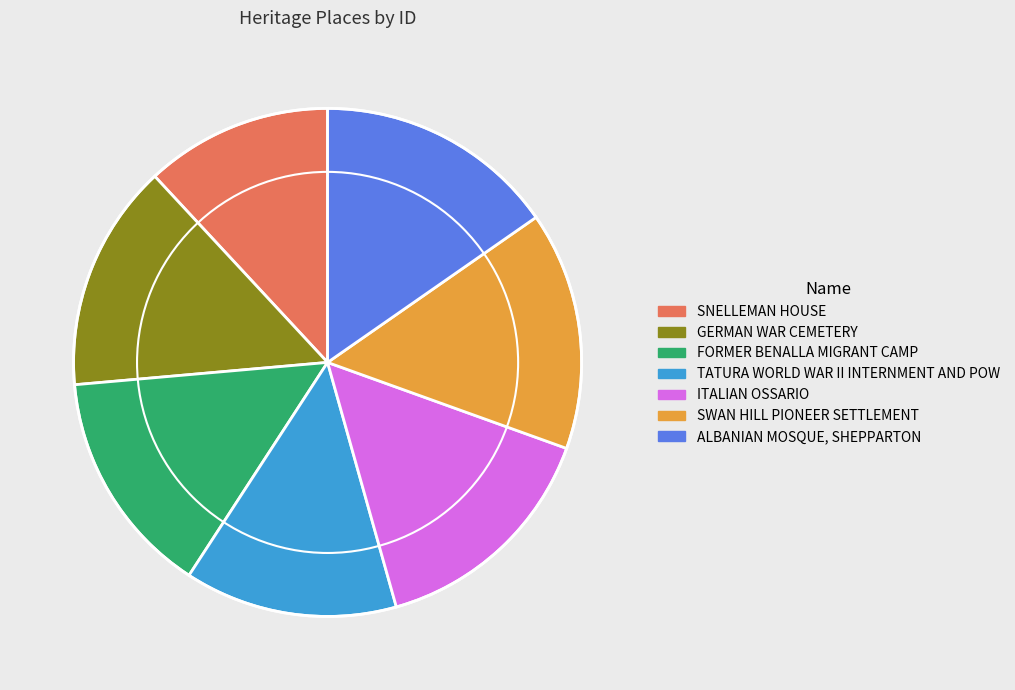

The SNELLEMAN HOUSE slice represents 19% of the pie. True or false?

False